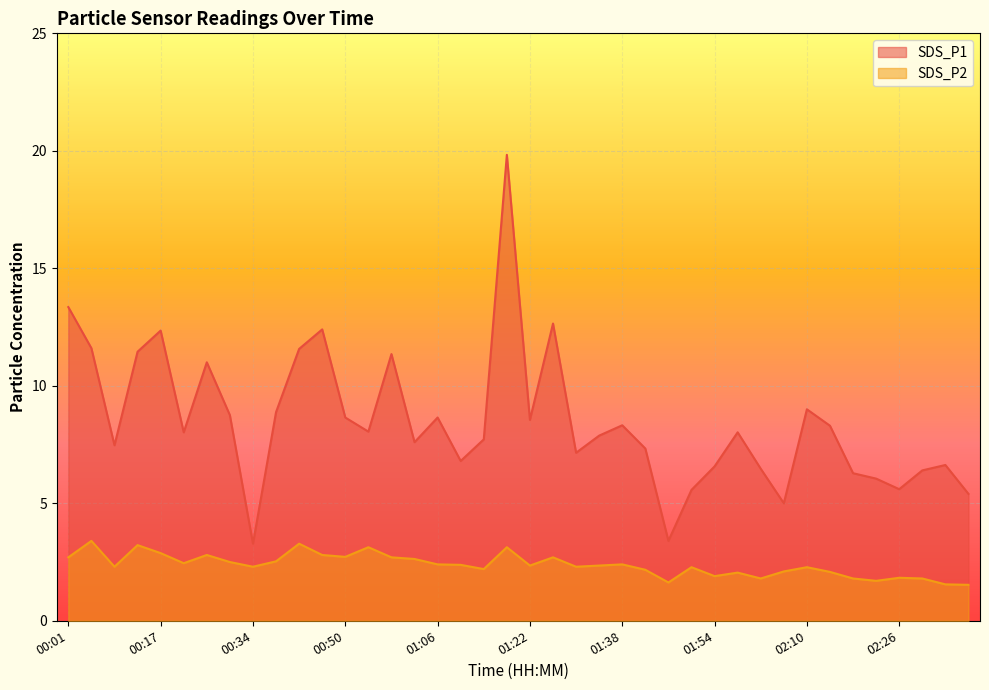

At which label is SDS_P2 closest to 2?

01:58